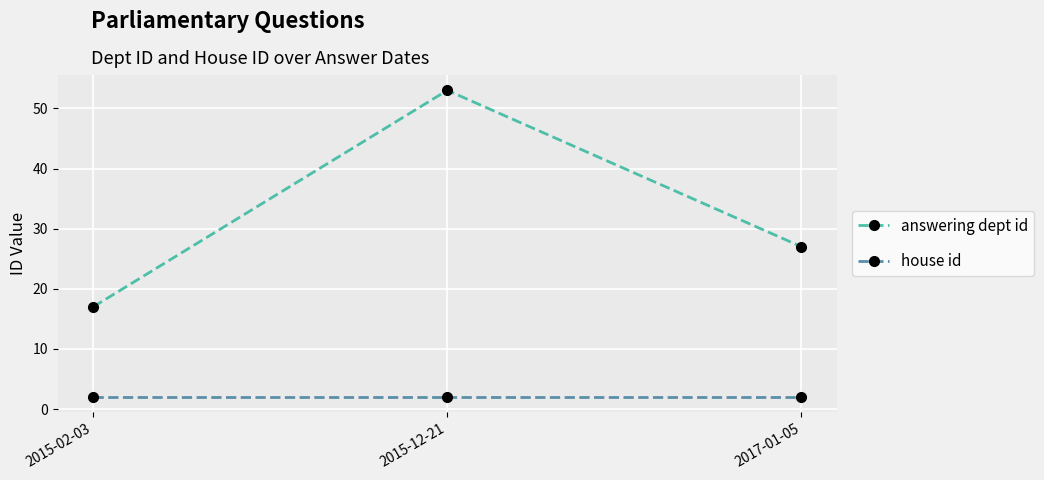

What is the difference between the maximum and minimum values in the answering dept id series?

36